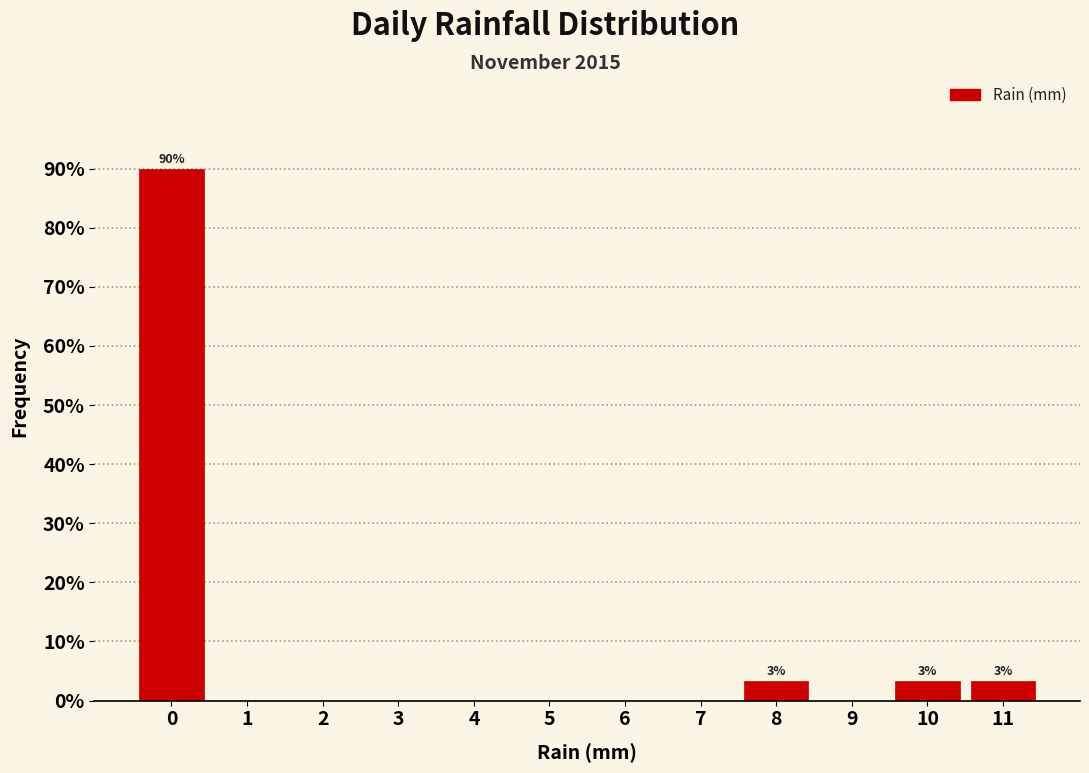

Reading right to left, extract all data points from this chart.

11=3.3	10=3.3	9=0.0	8=3.3	7=0.0	6=0.0	5=0.0	4=0.0	3=0.0	2=0.0	1=0.0	0=90.0